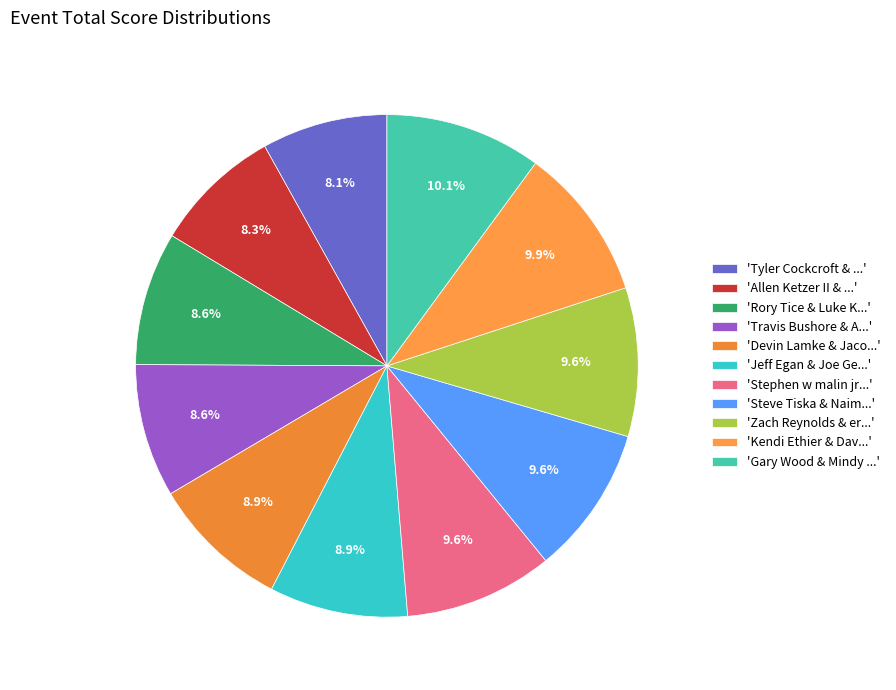

How many segments does this pie chart have?

11